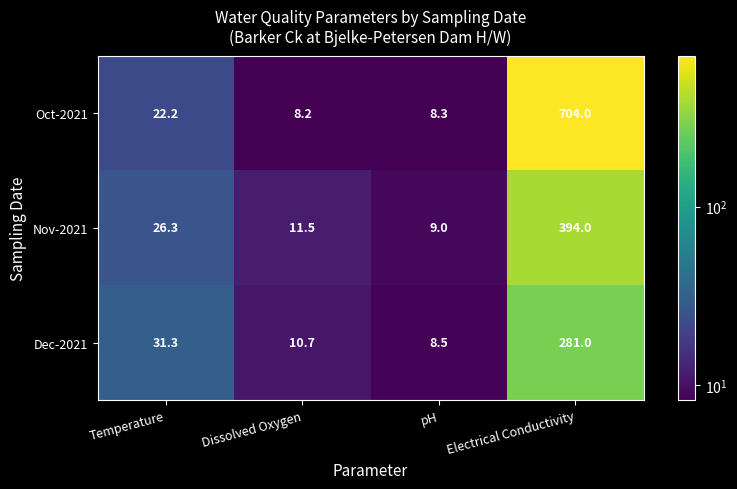

Rank the series by their average value, from lowest to highest.

Dec-2021, Nov-2021, Oct-2021